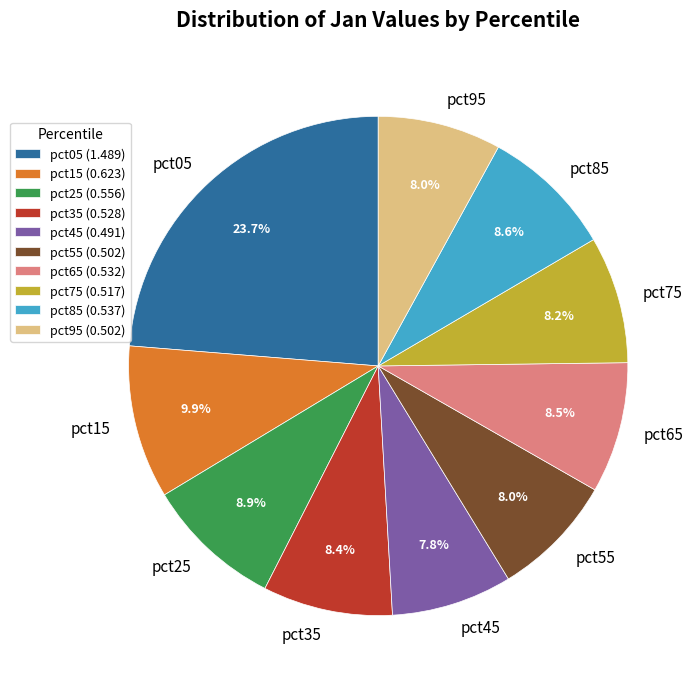

Which category has the biggest portion of the pie?

pct05